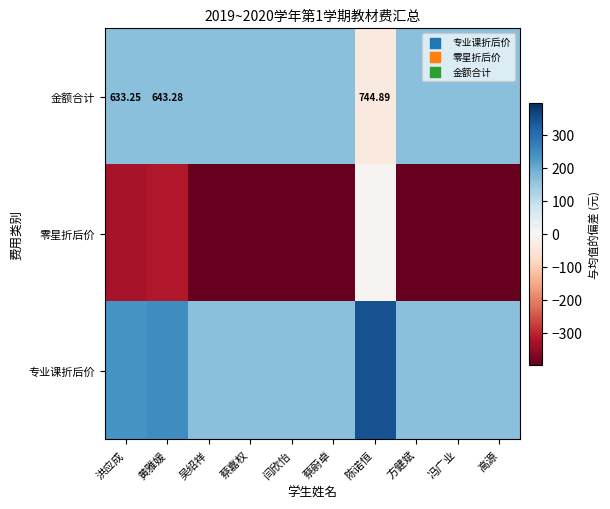

Which series has the largest range (max minus min)?

零星折后价